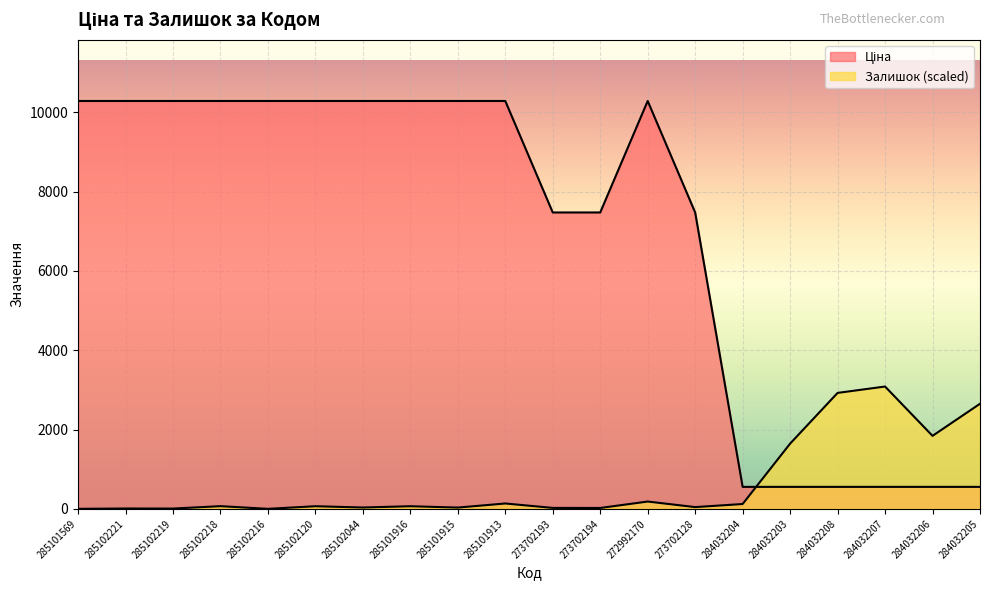

What is the label of the 13th point from the left?

272992170